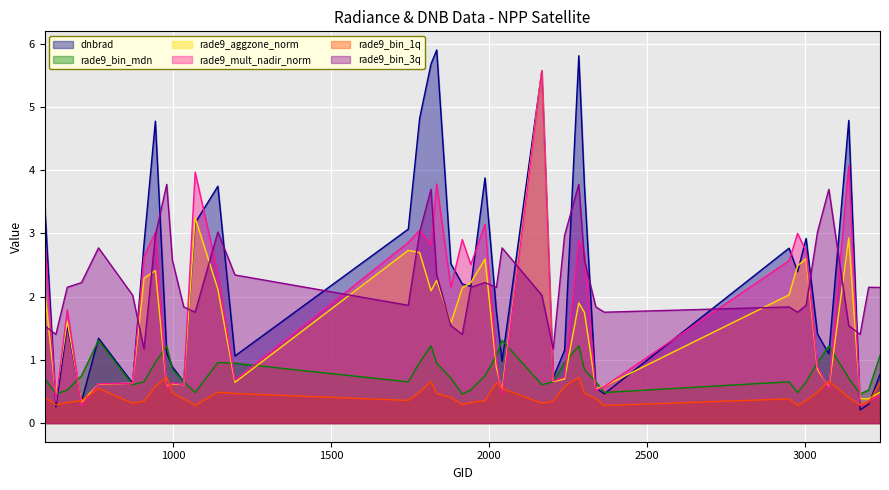

What is the sum of the dnbrad values at 3077 and 2951?

3.9